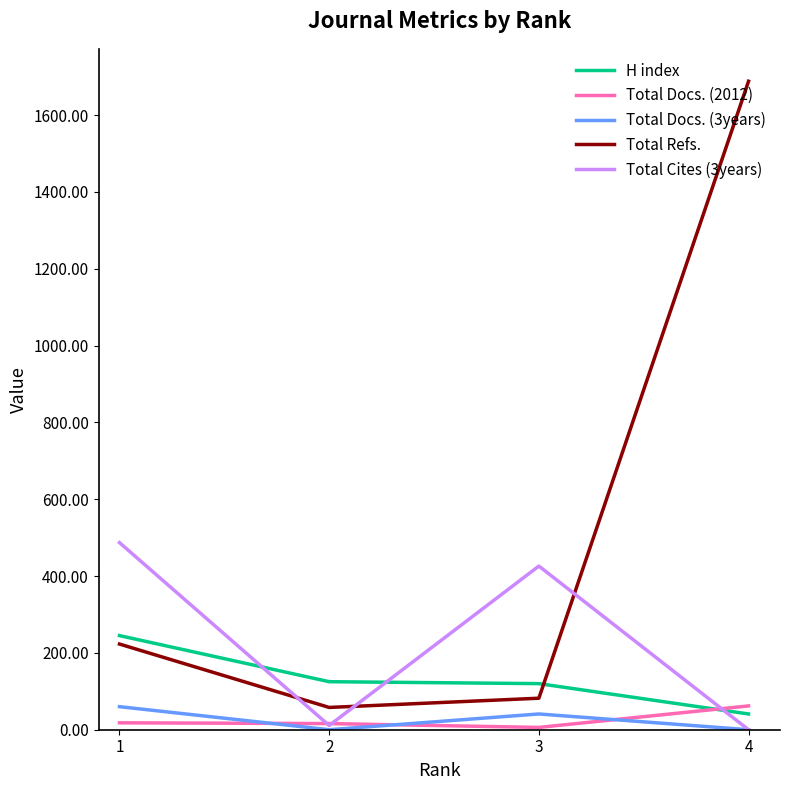

Which series has the largest total across all categories?

Total Refs.